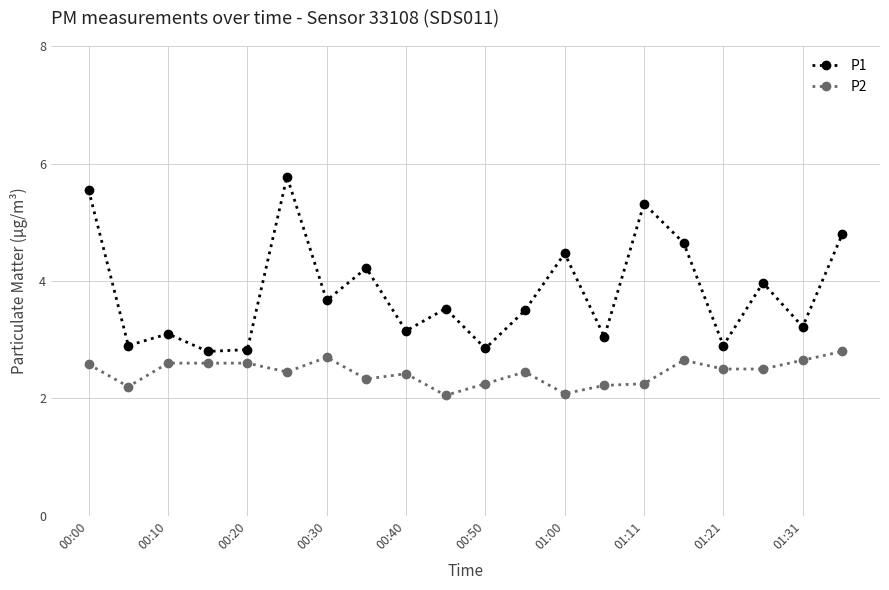

How many categories are shown in the chart?

20